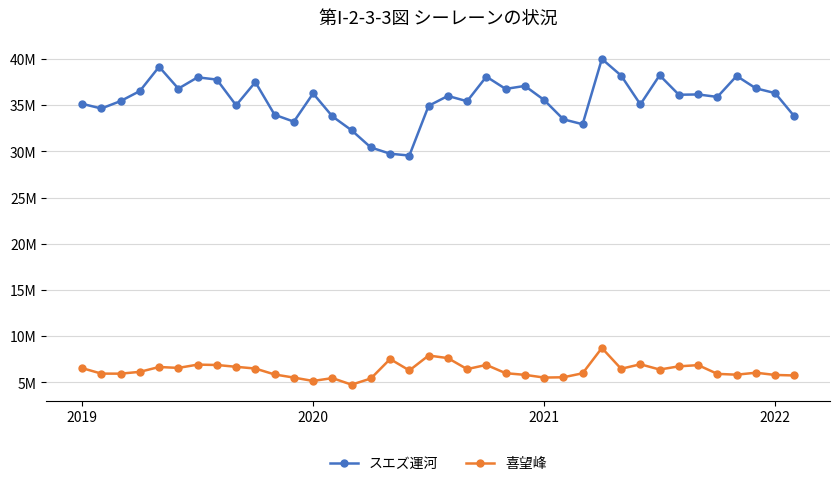

What is the average value of the スエズ運河 series?

35529564.1